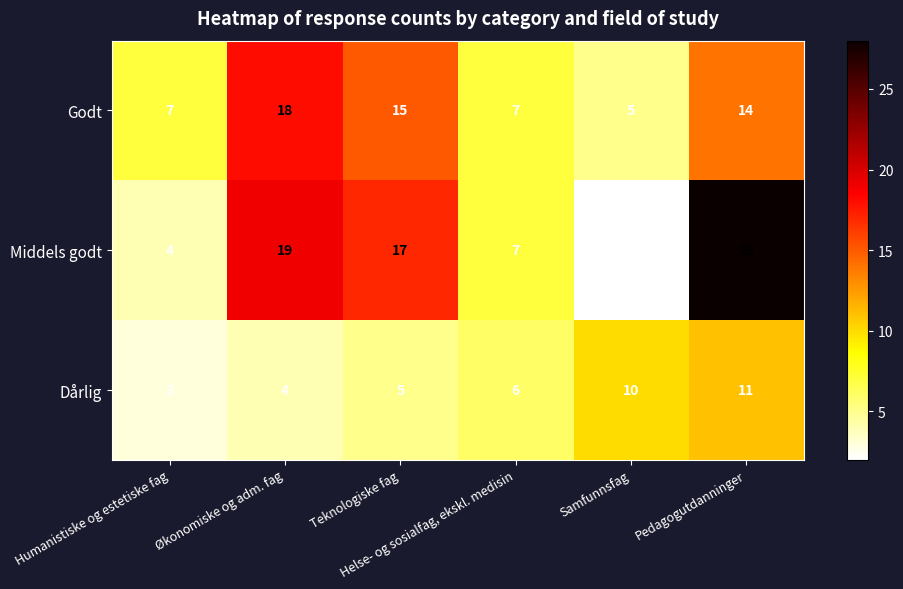

What is the average value of the Godt series?

11